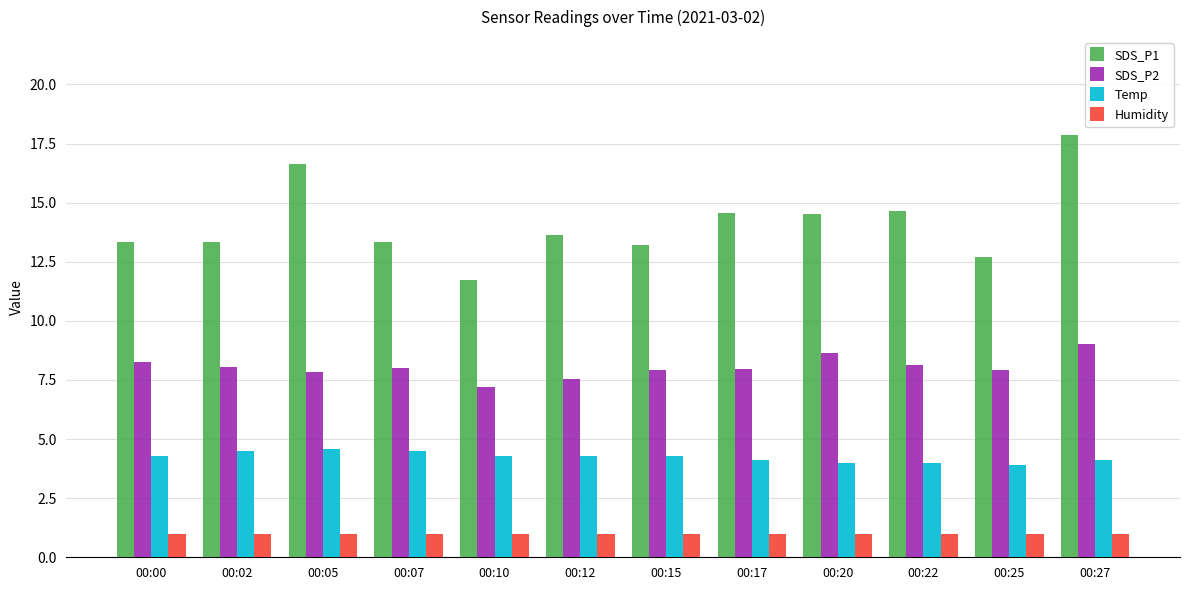

Between 00:22 and 00:27, which series saw the biggest shift?

SDS_P1